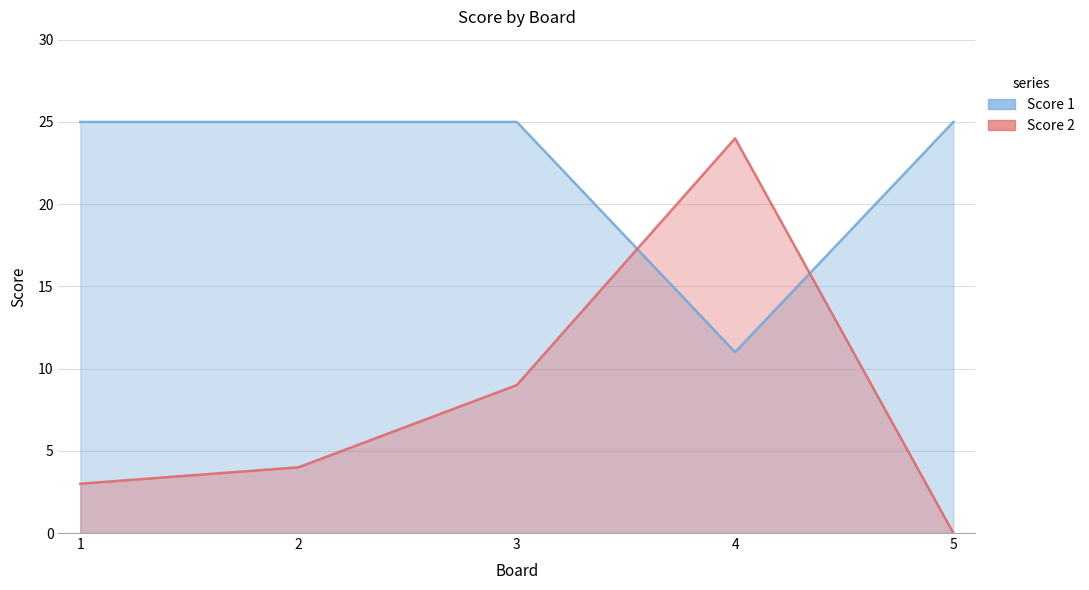

Does the chart have visible grid lines?

Yes